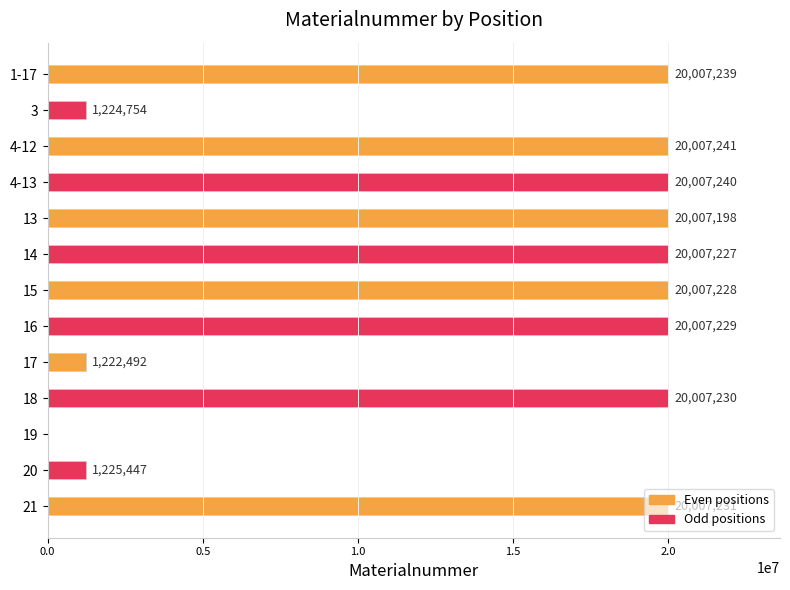

Which has a higher value, 16 or 20?

16